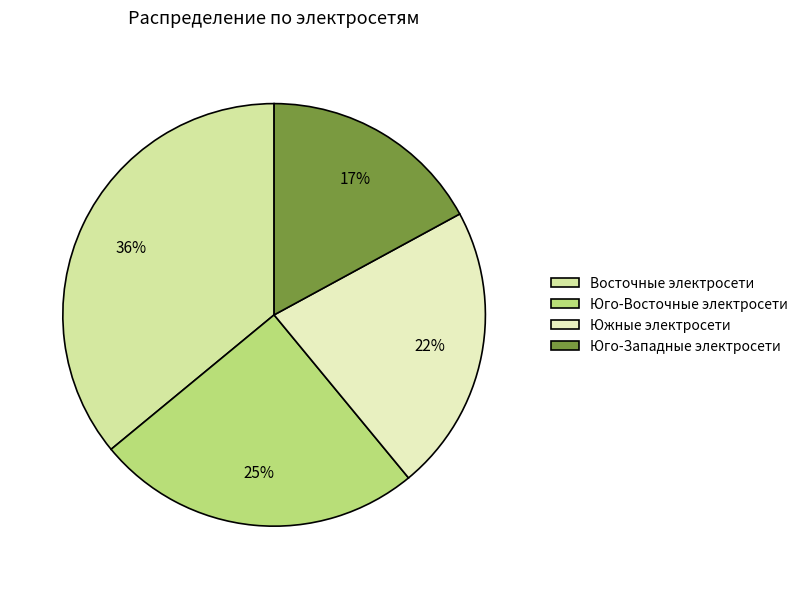

Rank the categories by value from highest to lowest.

Восточные электросети, Юго-Восточные электросети, Южные электросети, Юго-Западные электросети